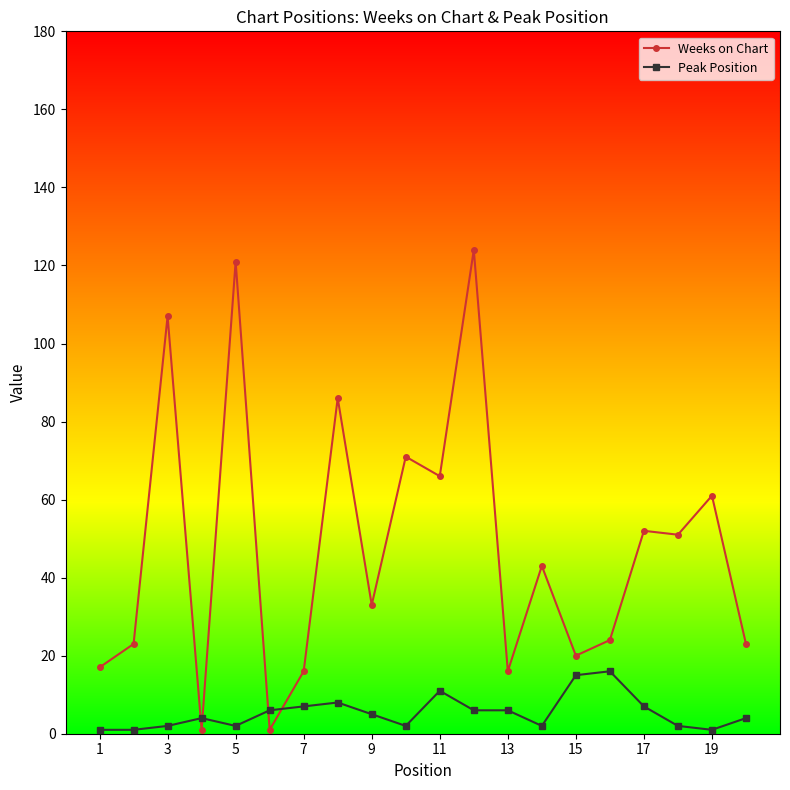

At how many categories does at least one series exceed 53?

7